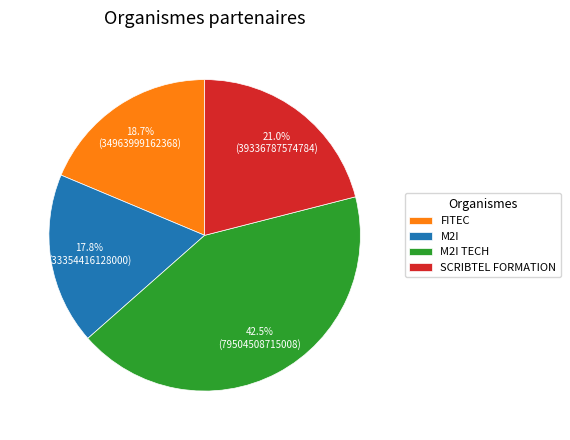

Count the number of slices in the pie.

4